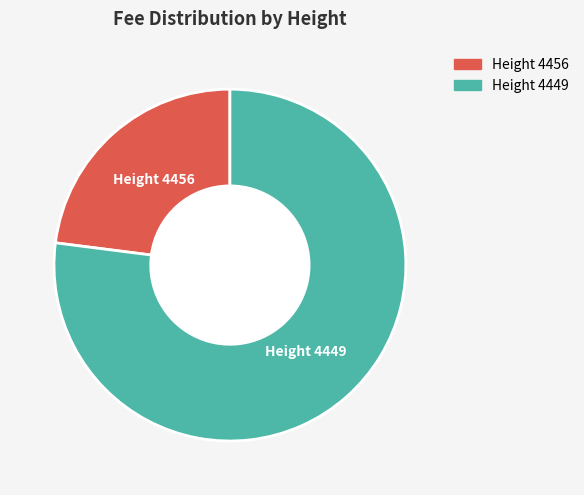

Is there any slice that represents more than half of the pie?

Yes